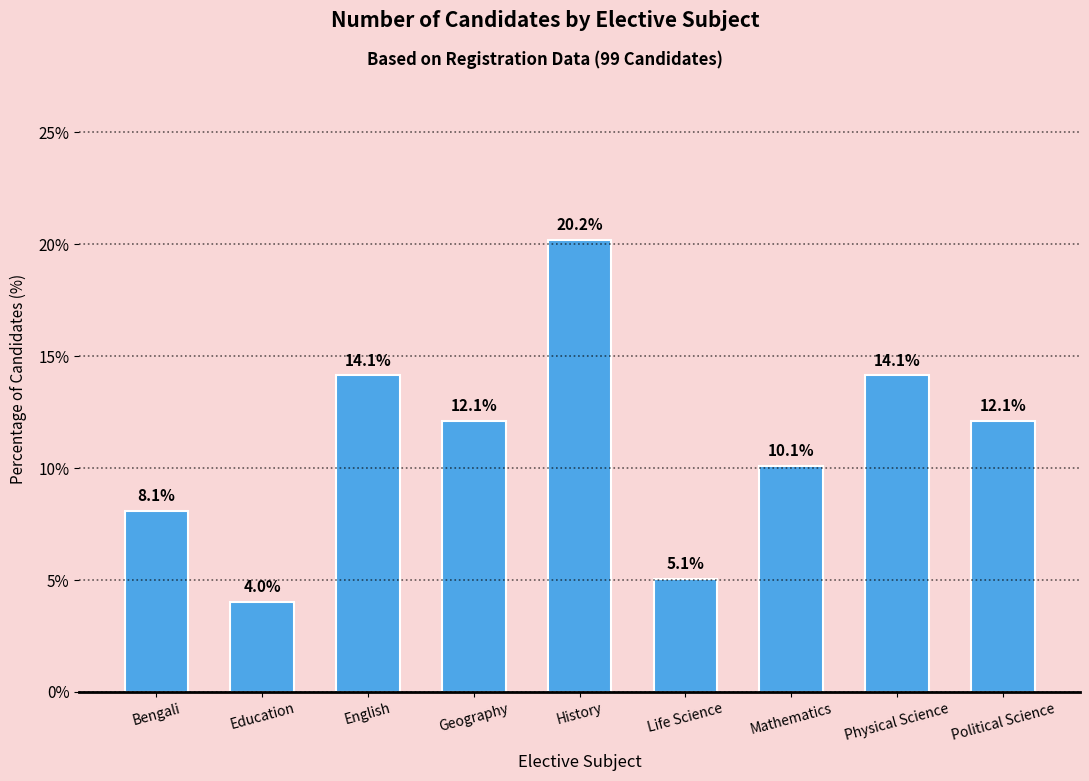

What is the maximum value shown in the chart?

20.2